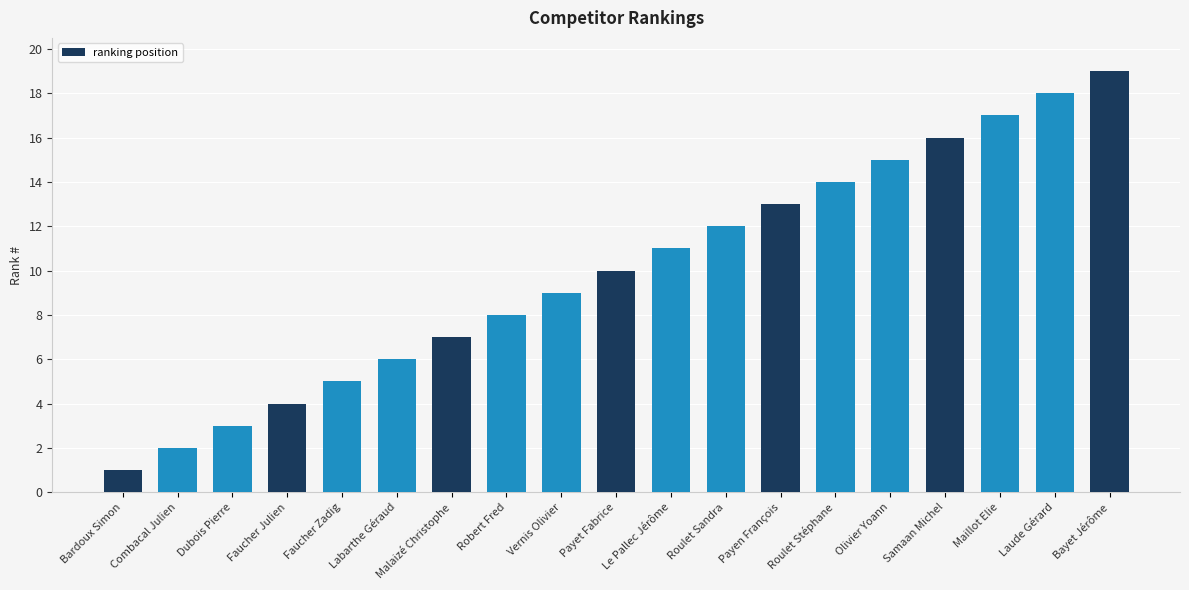

Is it true that the value at Faucher Julien is 7?

False